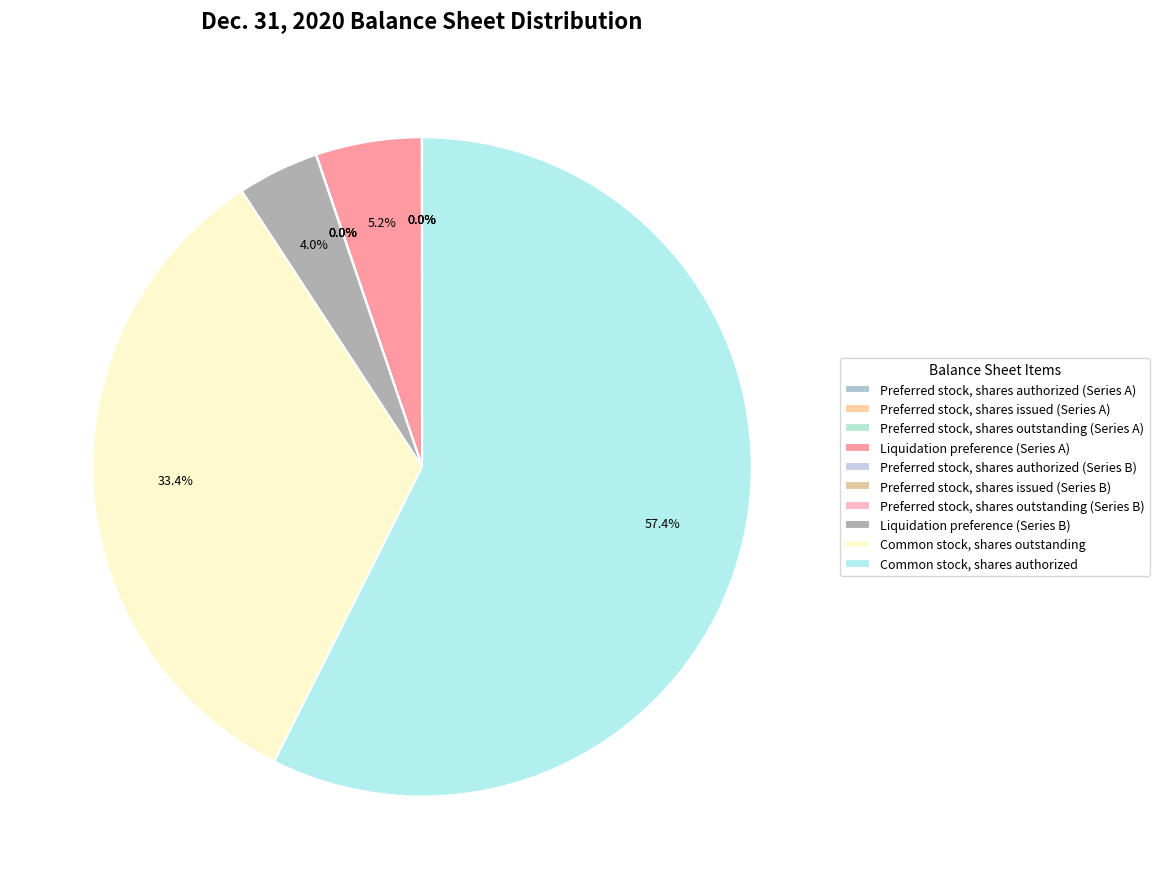

How many slices are in this pie chart?

10